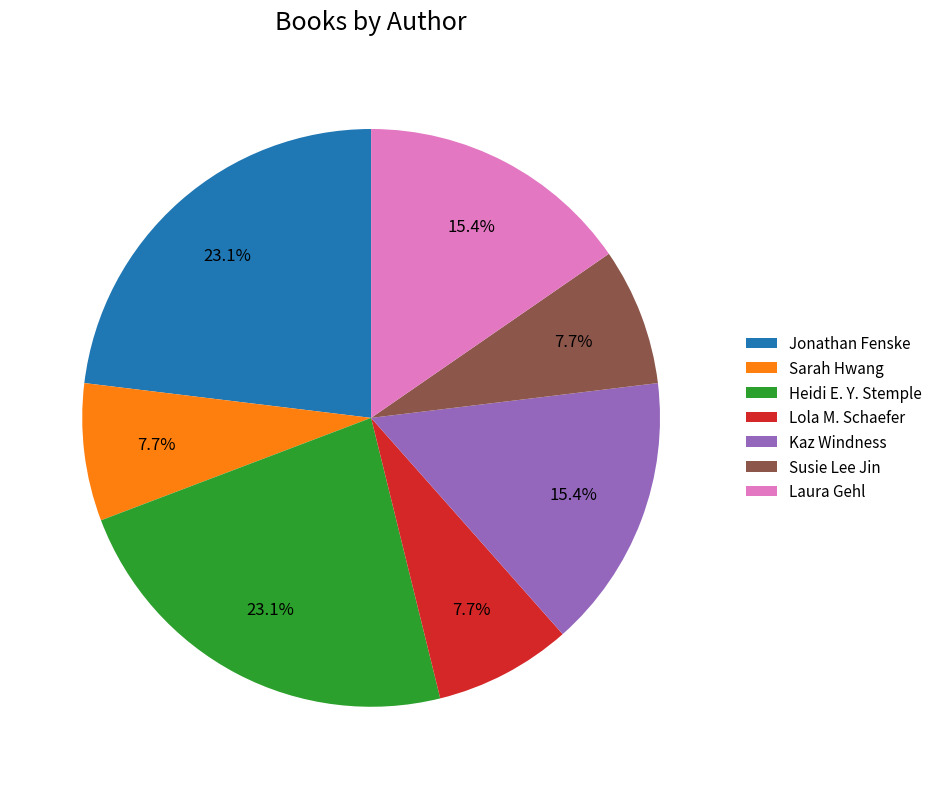

Count the number of slices in the pie.

7